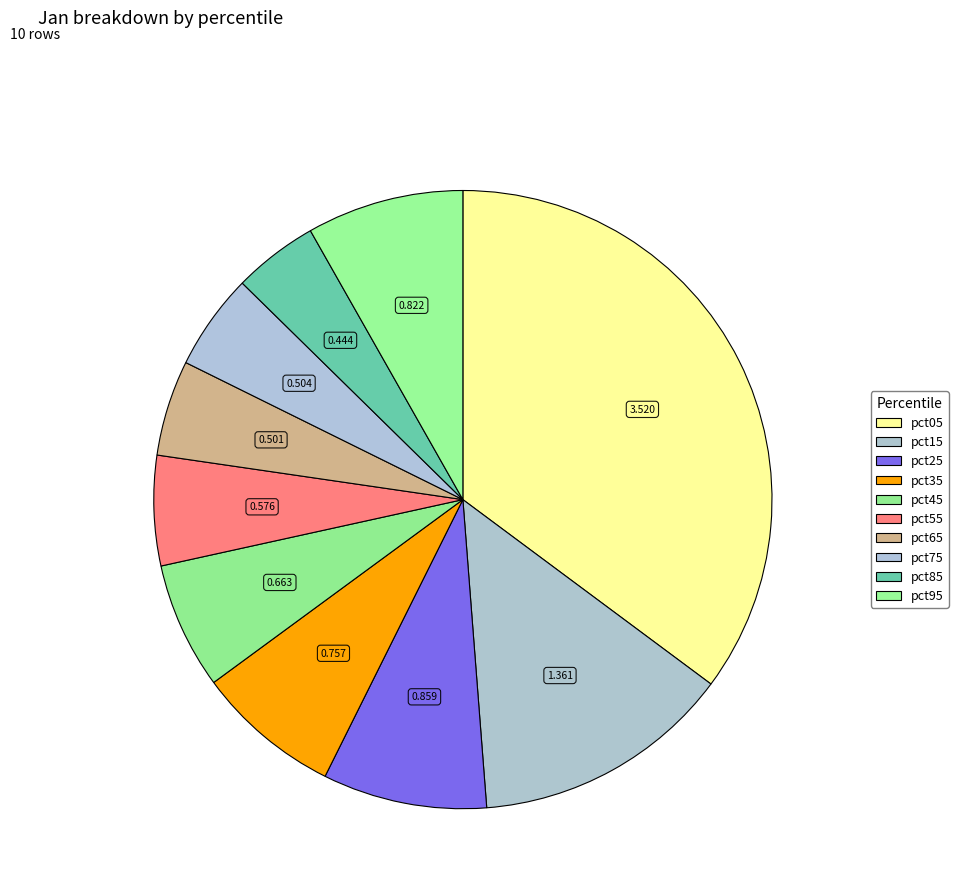

Count the number of slices in the pie.

10